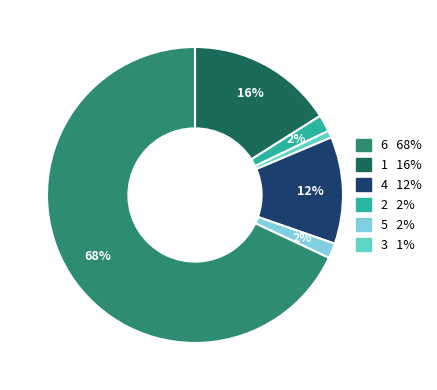

Is there any slice that represents more than half of the pie?

Yes